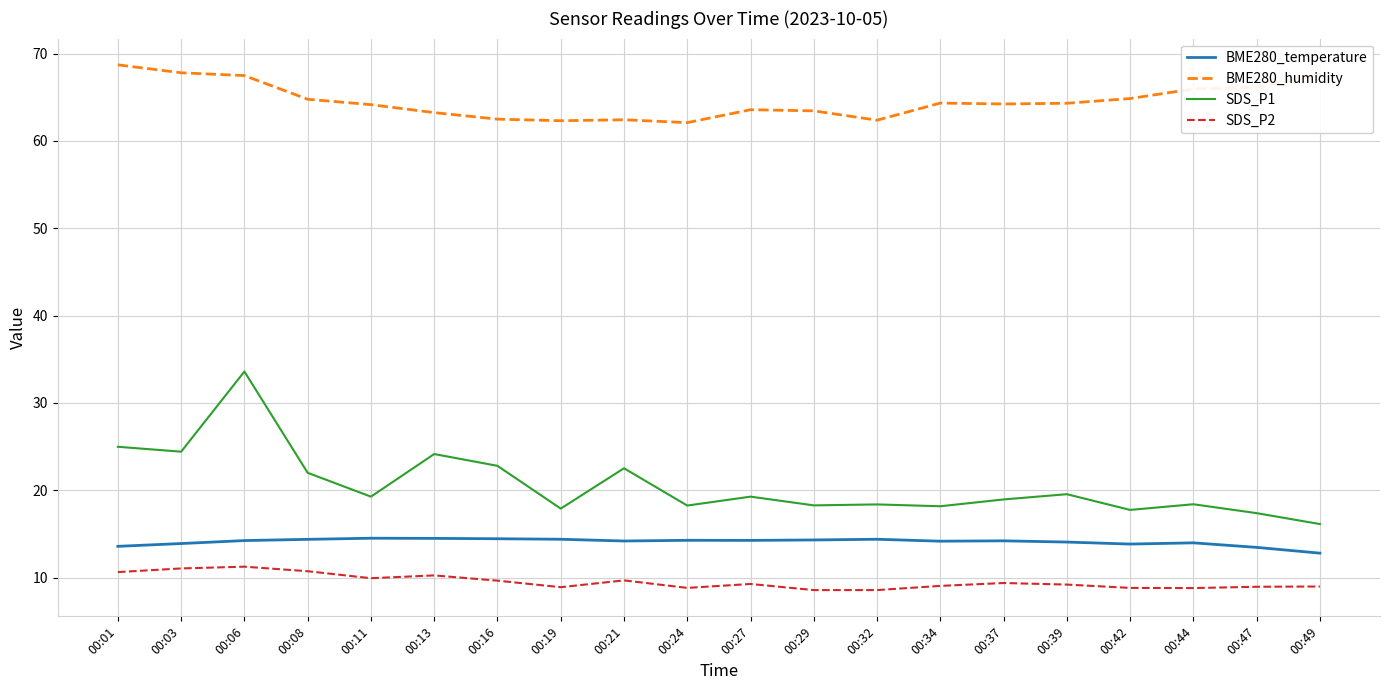

Which series changed the most between 00:03 and 00:29?

SDS_P1